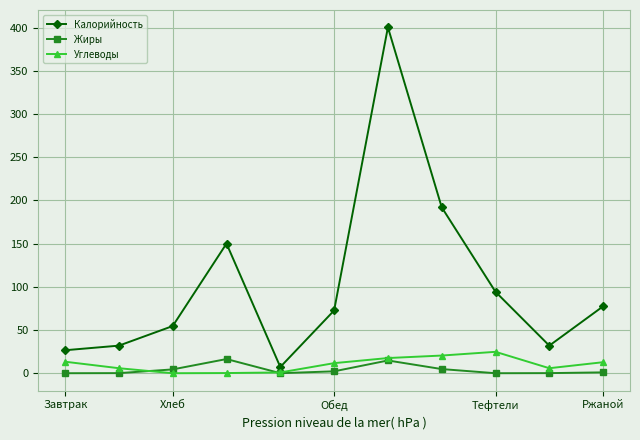

Which series has the largest total across all categories?

Калорийность